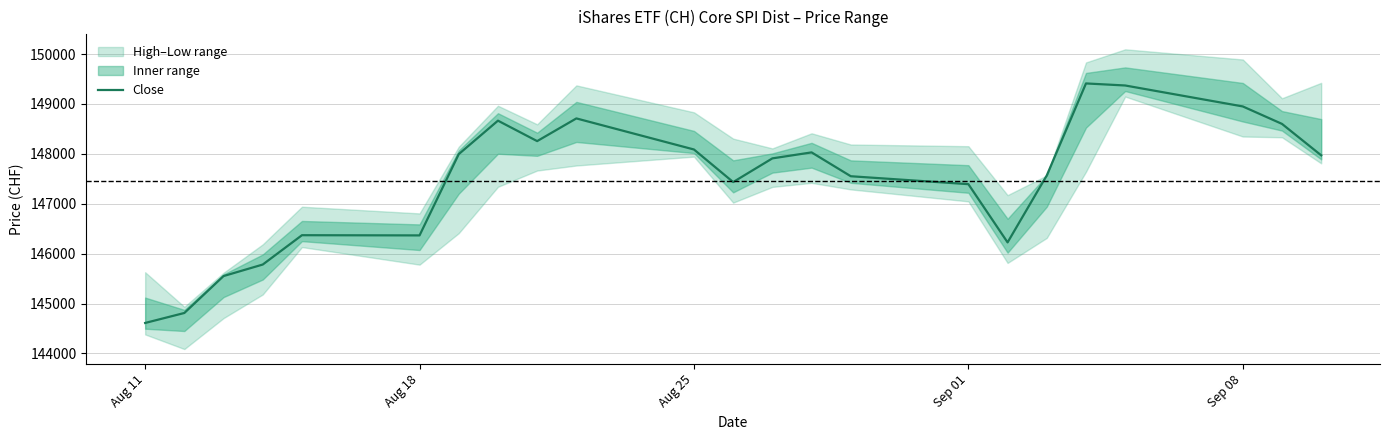

At which label is Close closest to 147010?

Sep 01